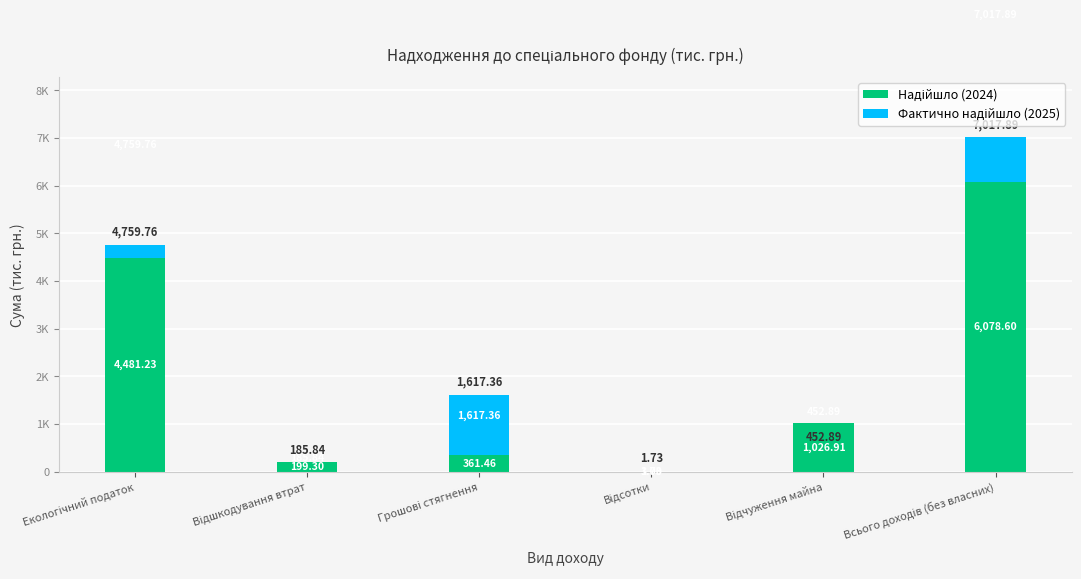

Are the bars horizontal?

No